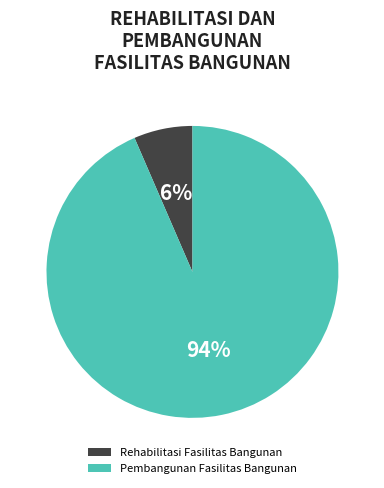

What percentage is the Pembangunan Fasilitas Bangunan slice, to the nearest percent?

94%